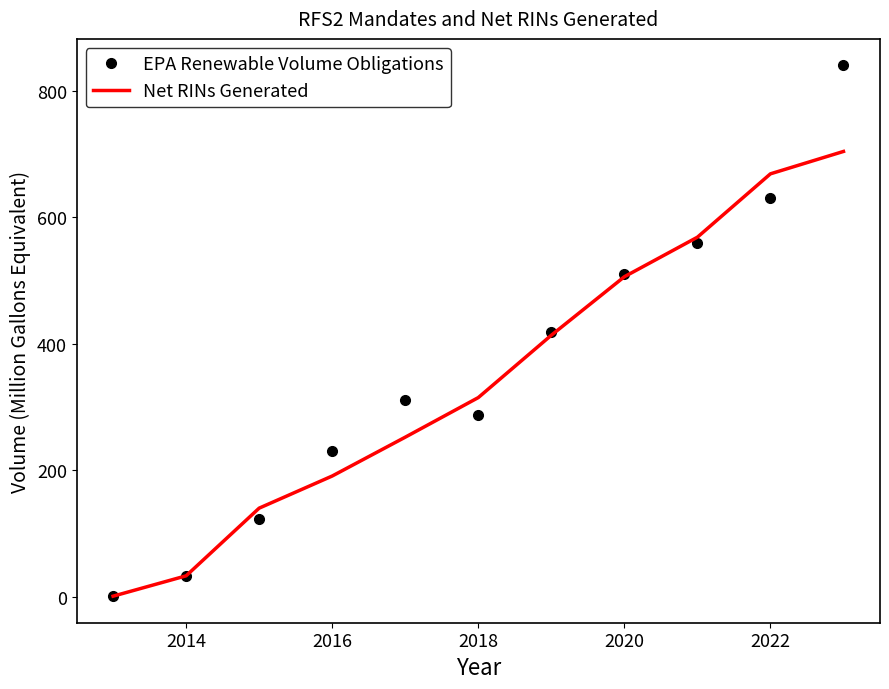

Rank the series by their maximum value, from lowest to highest.

Net RINs Generated, EPA Renewable Volume Obligations